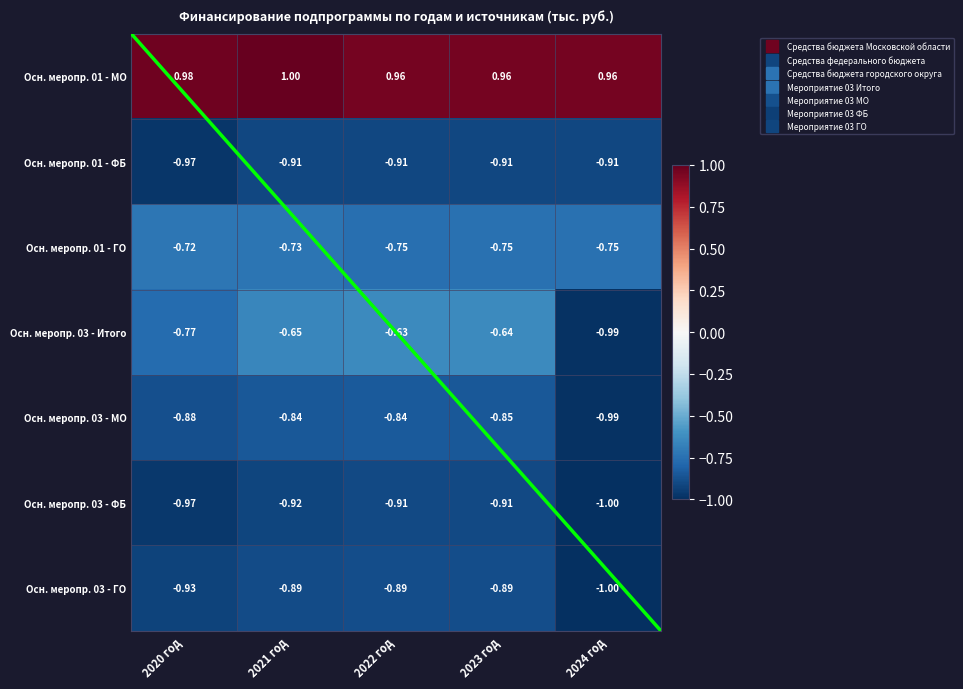

Which series has the largest total across all categories?

Осн. меропр. 01 - МО